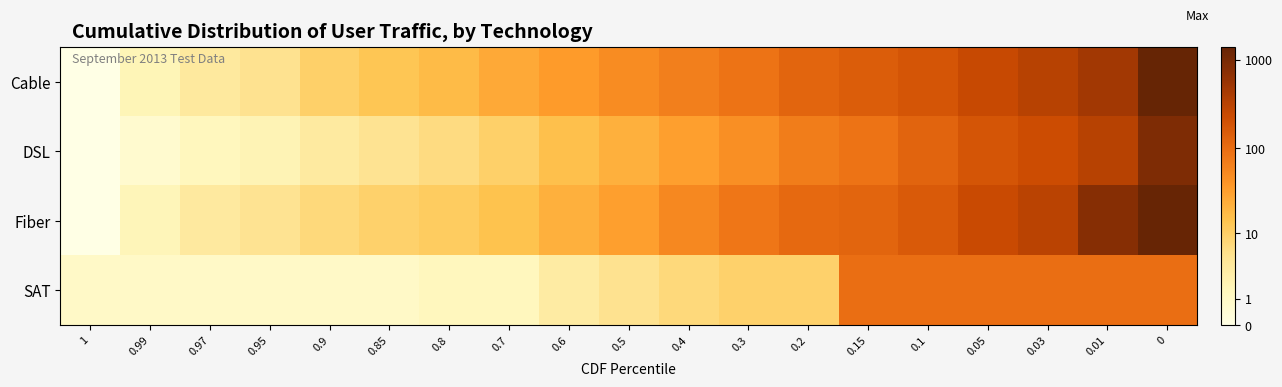

What is the greatest value displayed?

7.3